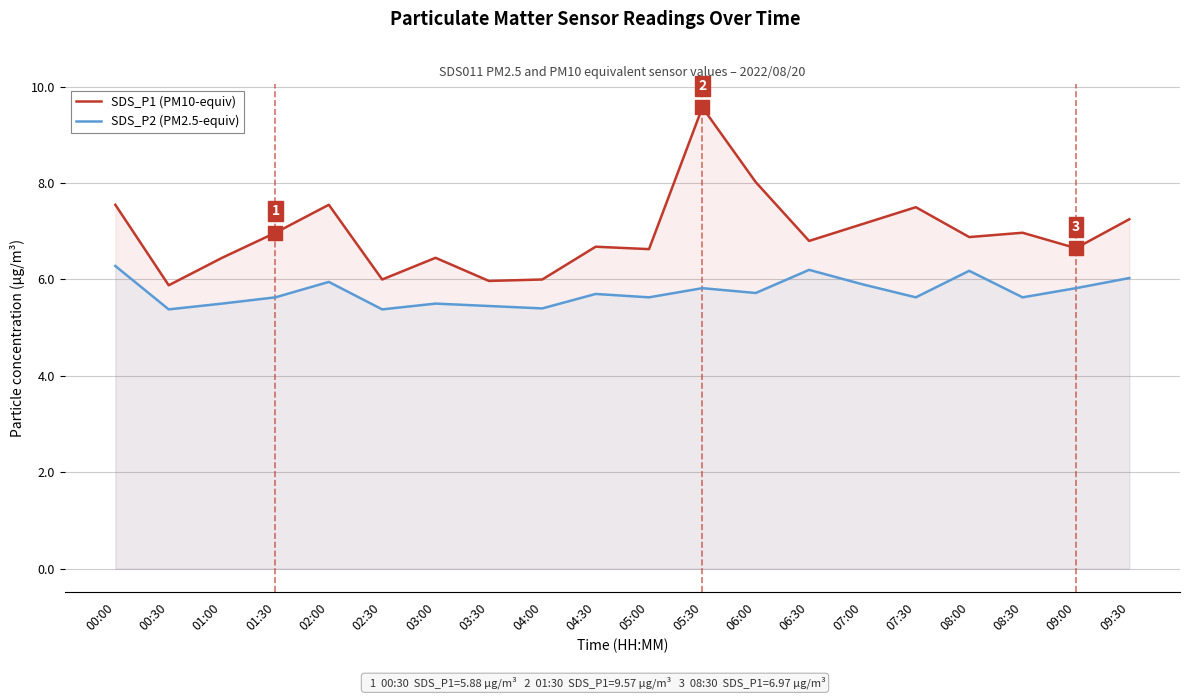

At how many categories does at least one series exceed 9?

1